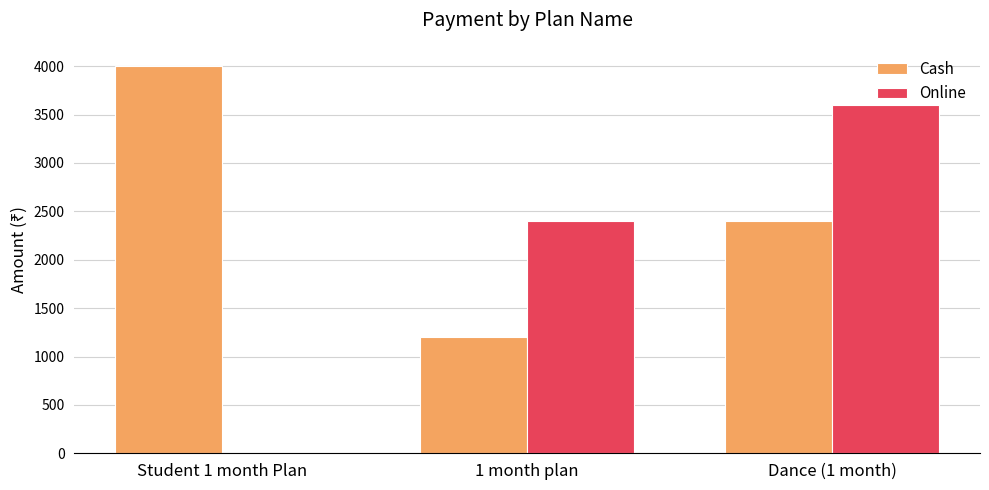

Reading right to left, what are all the values shown in this chart?

Cash: 2400	1200	4000
Online: 3600	2401	0